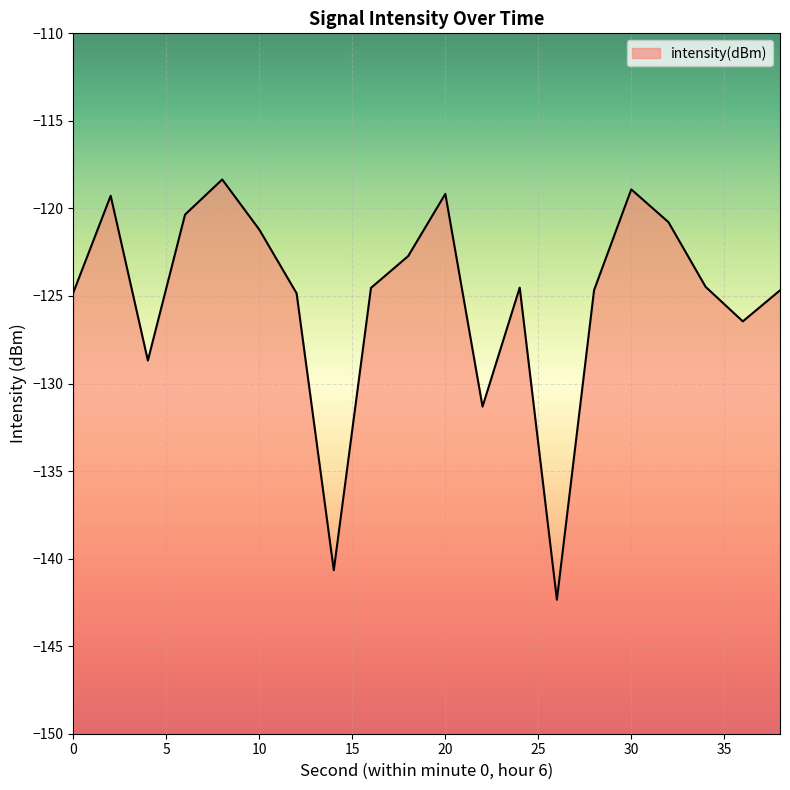

How many points are higher than both their immediate neighbors (excluding endpoints)?

5